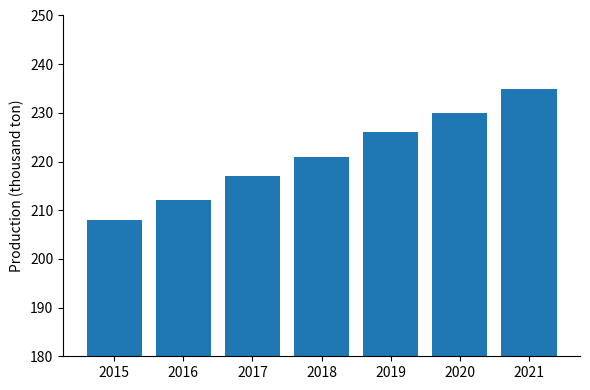

At which category does the chart reach its minimum across all series?

2015